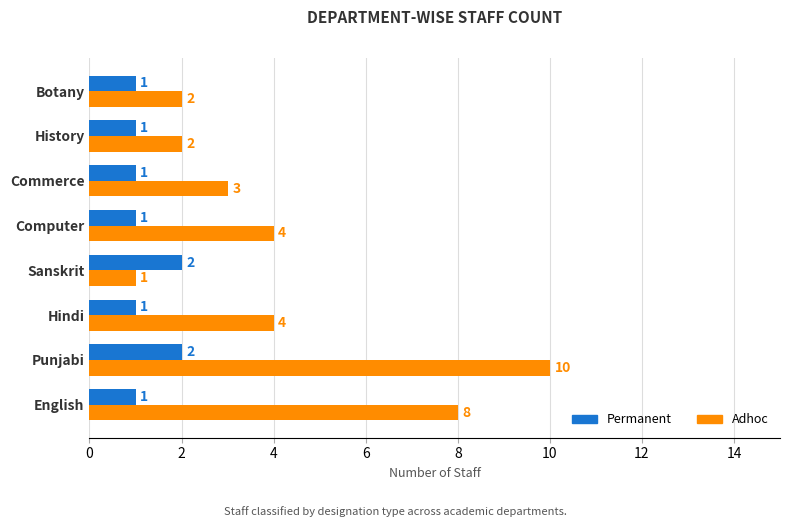

Which series has the largest range (max minus min)?

Adhoc